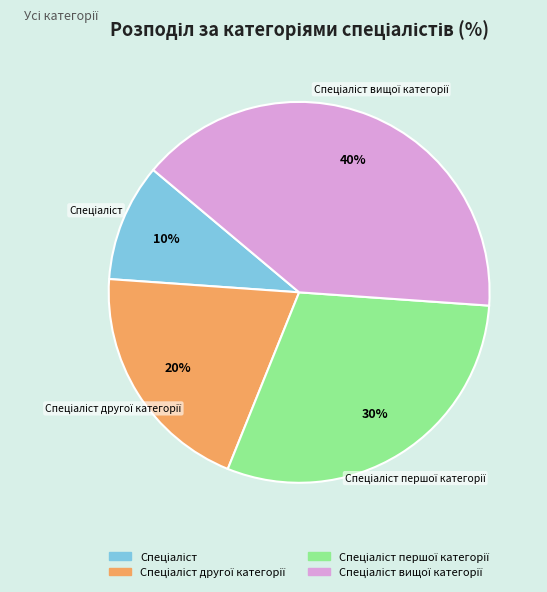

To the nearest percent, what is the difference between the largest and smallest slice percentages?

30%